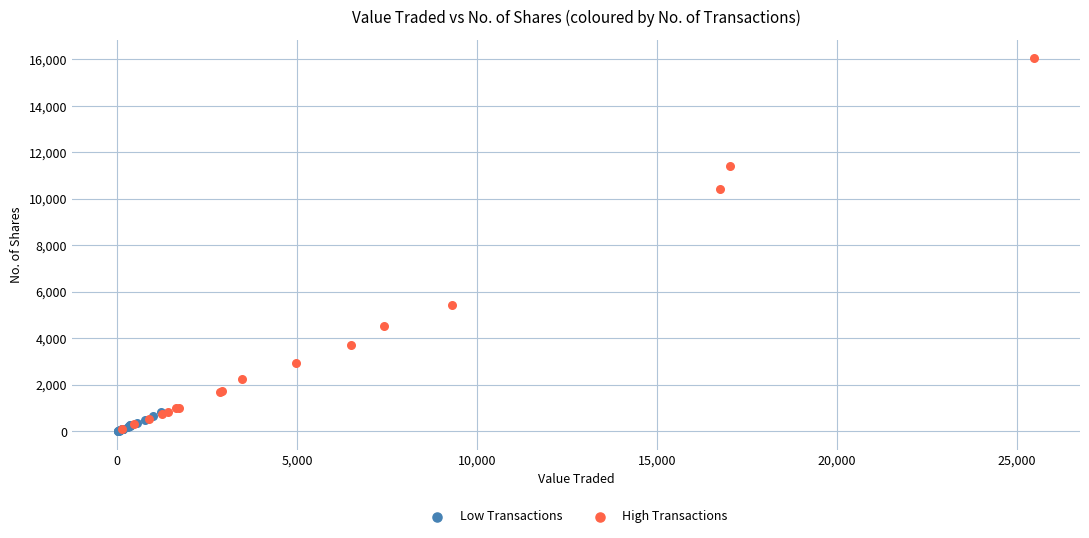

Which series contains the highest Y value?

High Transactions